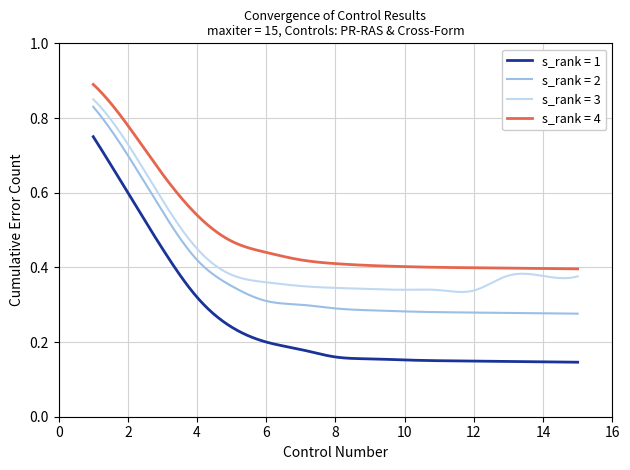

Which series has the largest total across all categories?

s_rank = 4